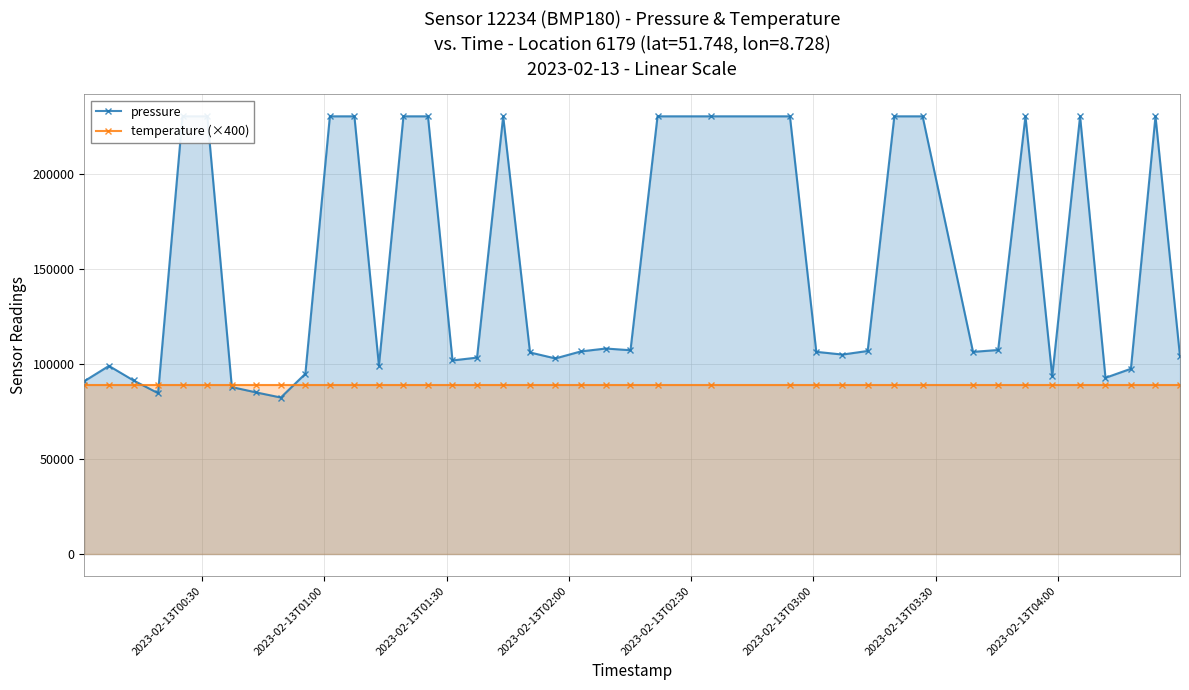

What is the value of the pressure point at the 17th from the left?

103395